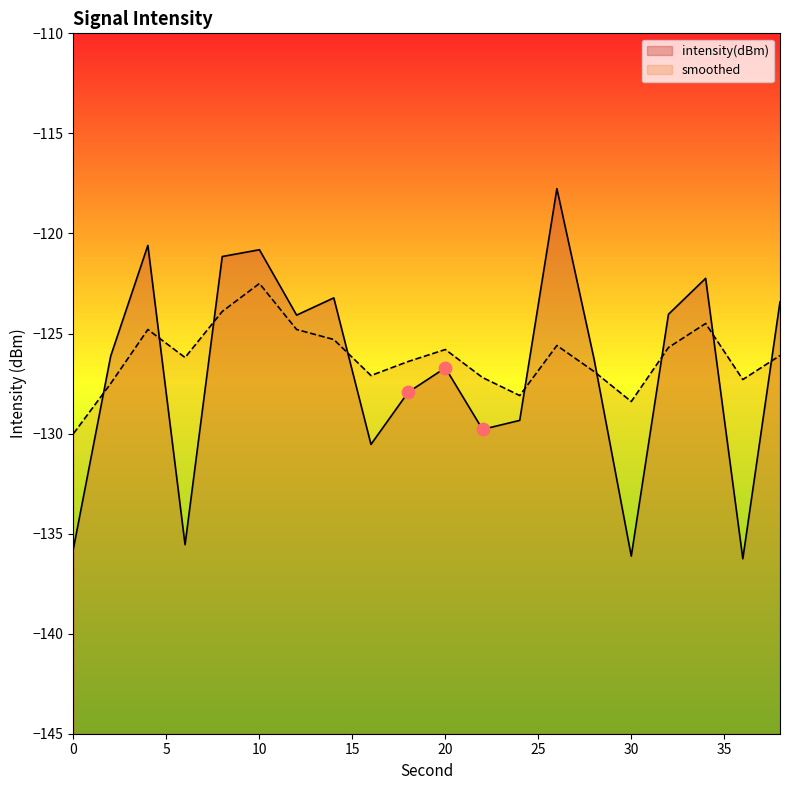

Which series has the largest total across all categories?

smoothed